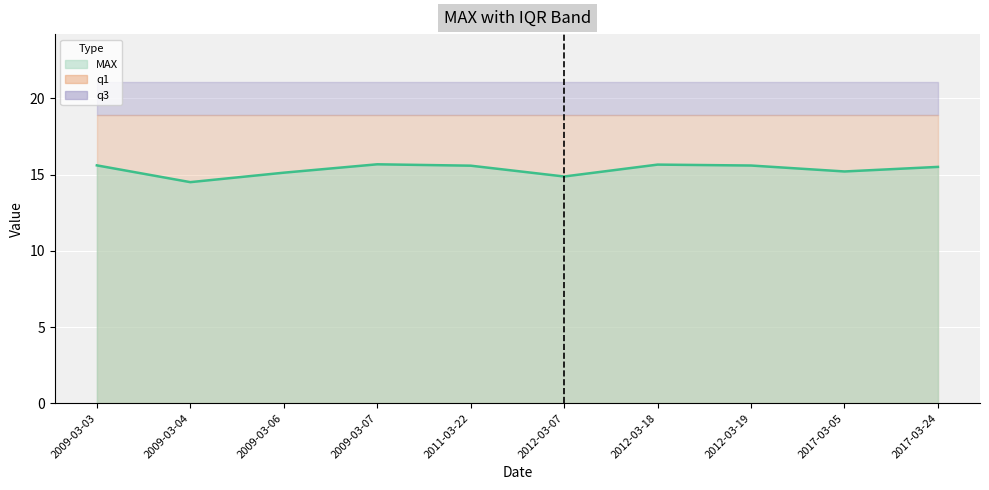

What is the change in value from 2009-03-07 to 2011-03-22?

-0.1